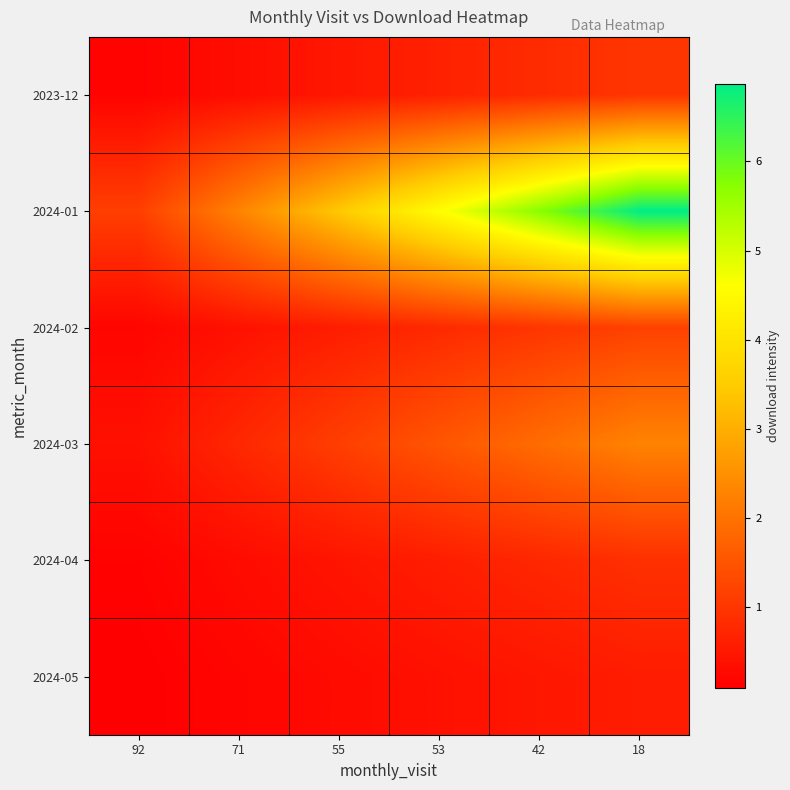

Reading left to right, what are all the values shown in this chart?

2023-12: 92=0.2	71=0.3	55=0.5	53=0.7	42=0.8	18=1.0
2024-01: 92=1.1	71=2.3	55=3.4	53=4.6	42=5.7	18=6.9
2024-02: 92=0.2	71=0.4	55=0.6	53=0.8	42=1.0	18=1.2
2024-03: 92=0.4	71=0.8	55=1.1	53=1.5	42=1.9	18=2.3
2024-04: 92=0.2	71=0.3	55=0.5	53=0.6	42=0.8	18=0.9
2024-05: 92=0.1	71=0.2	55=0.3	53=0.4	42=0.5	18=0.6